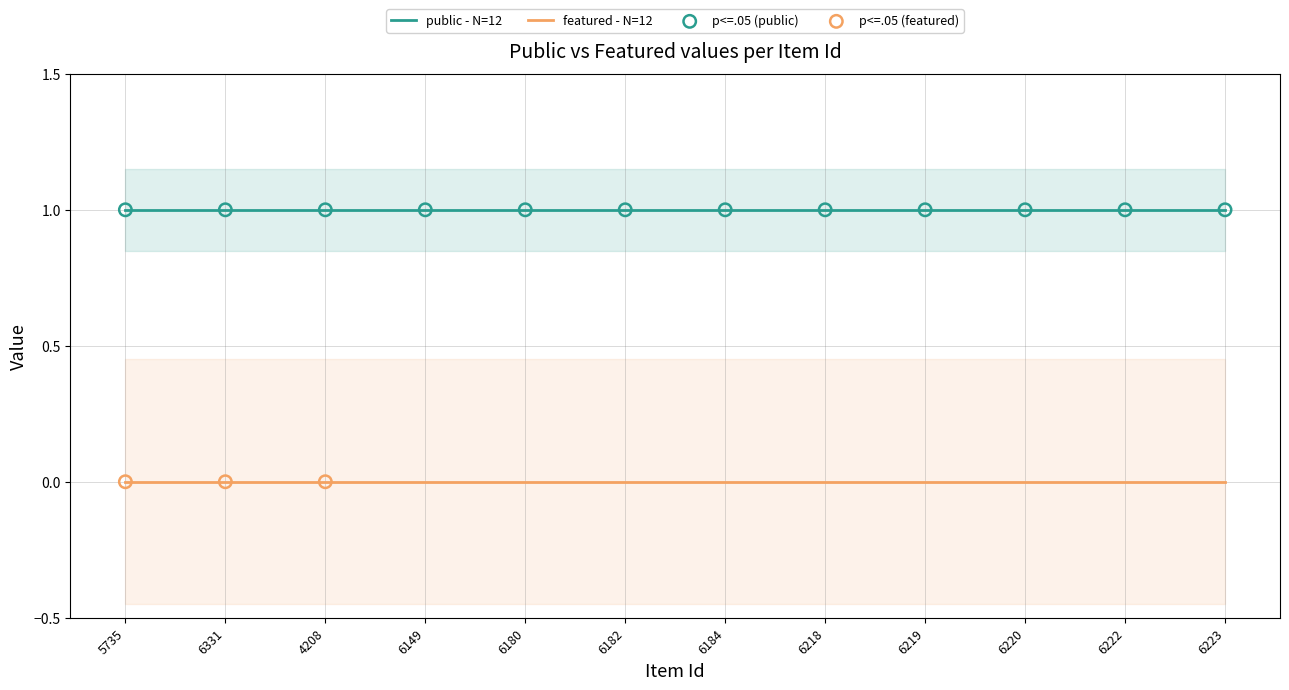

Is the value of public at 6149 greater than the value of featured at 5735?

Yes